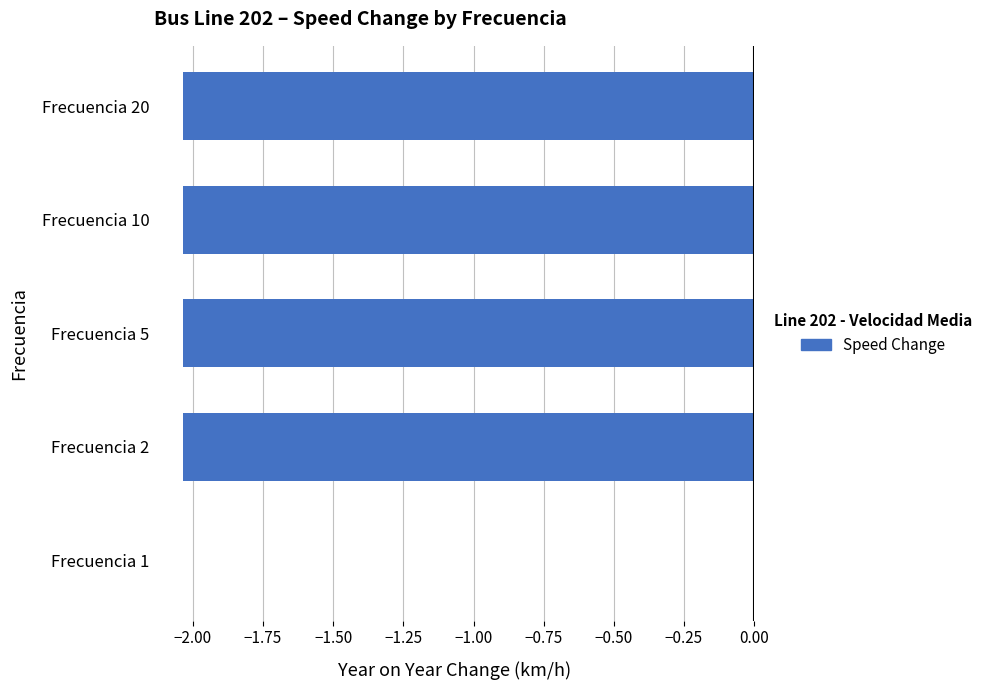

Are the bars grouped side by side (vs. stacked)?

No